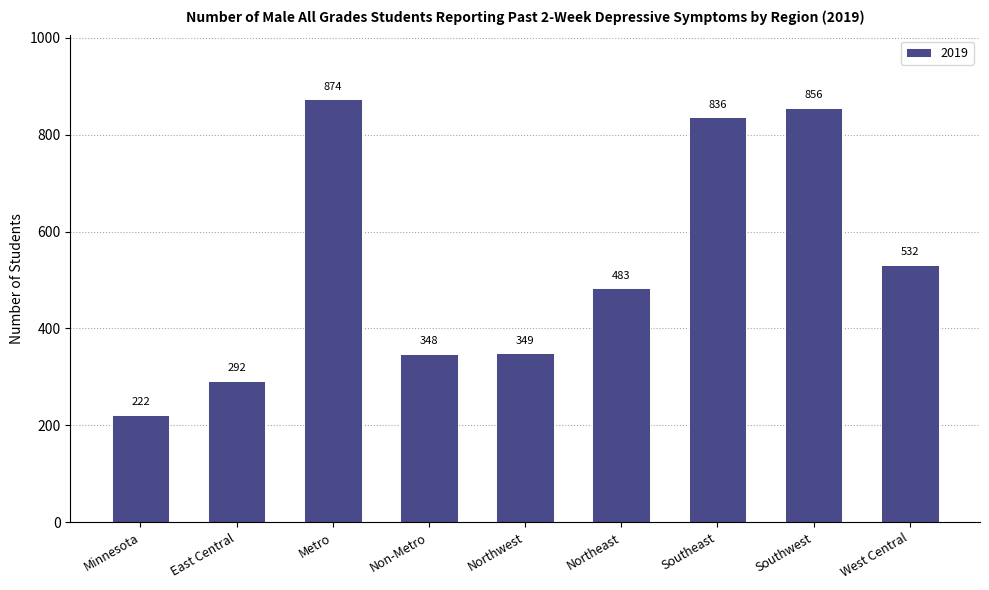

Reading right to left, transcribe all the data shown in this chart.

West Central=532	Southwest=856	Southeast=836	Northeast=483	Northwest=349	Non-Metro=348	Metro=874	East Central=292	Minnesota=222